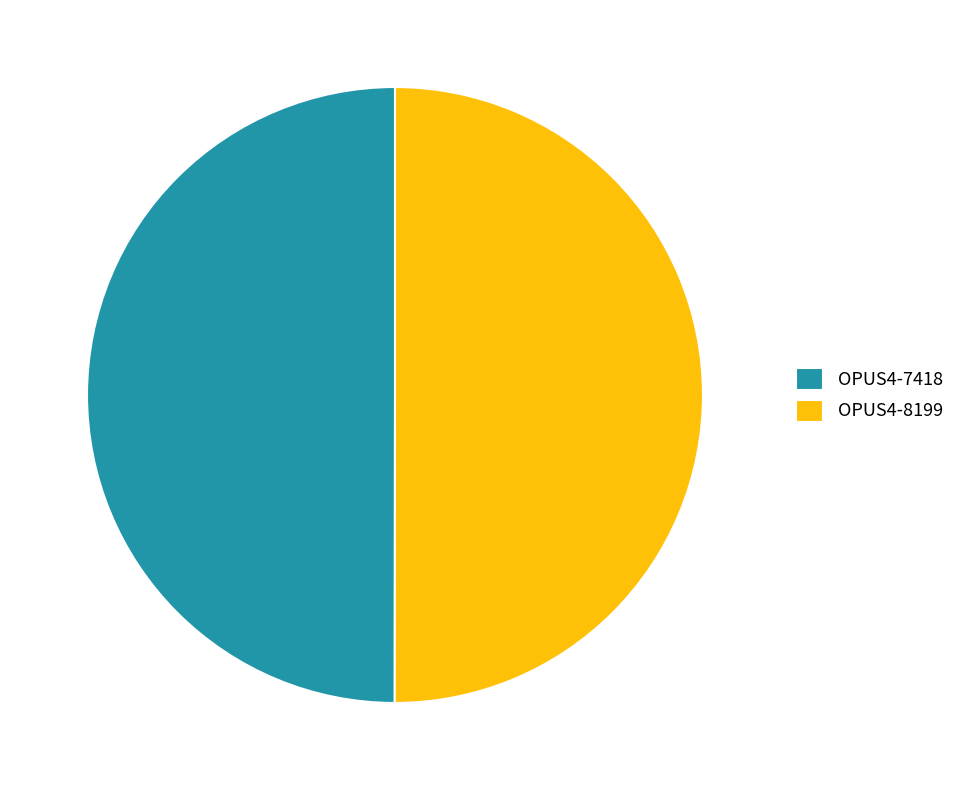

Approximately how many times larger is the value at OPUS4-8199 compared to OPUS4-7418?

1.0